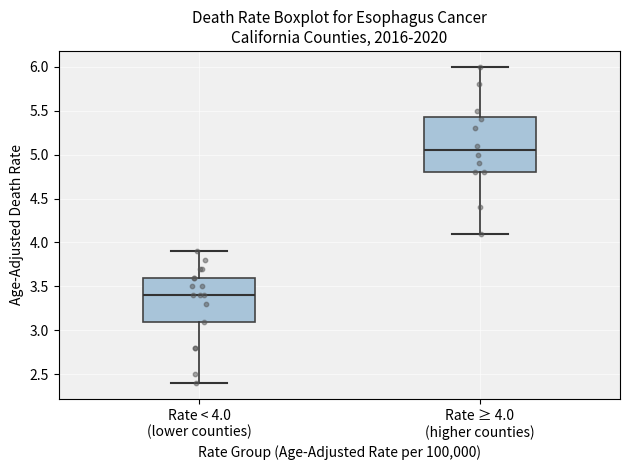

Reading left to right, transcribe this box plot: for each box, give where its median line is, the range the box spans, and where its two whiskers end, as read against the y-axis. The values are not printed on the chart, so give them approximately, as read against the axis.

Rate < 4.0 (lower counties): median 3.40, box 3.10 to 3.60, whiskers 2.40 to 3.90
Rate ≥ 4.0 (higher counties): median 5.05, box 4.80 to 5.45, whiskers 4.10 to 6.00